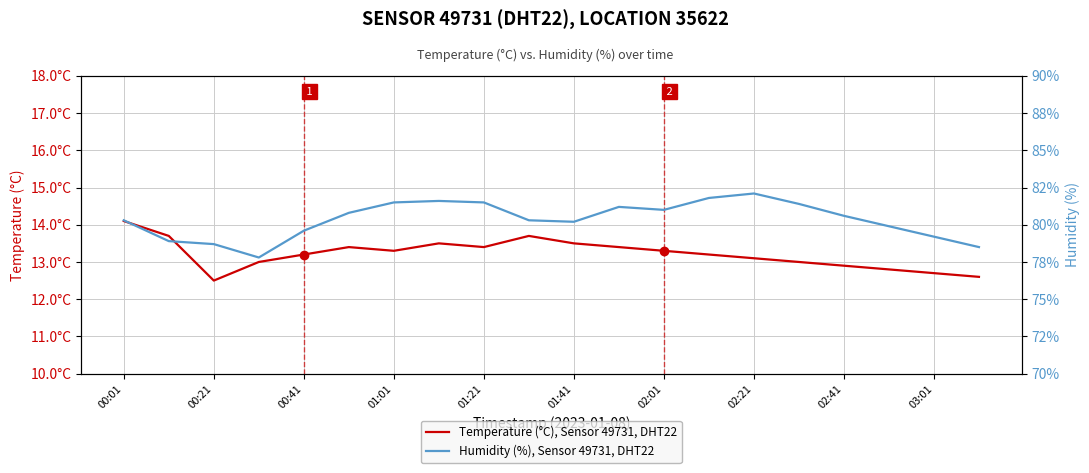

True or false: Humidity (%), Sensor 49731, DHT22 and Temperature (°C), Sensor 49731, DHT22 intersect in this chart.

False